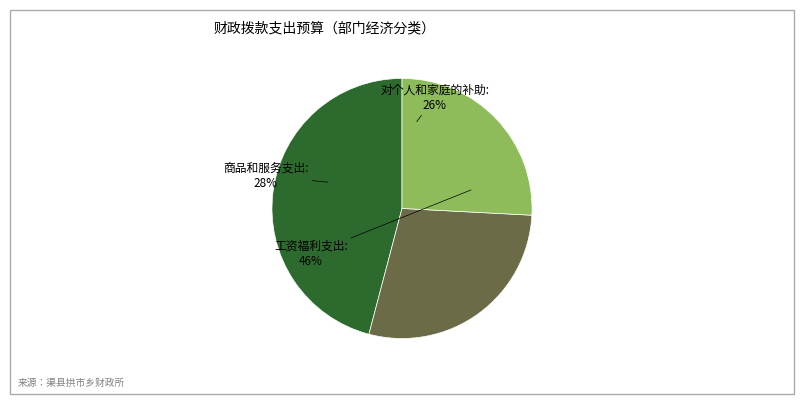

To the nearest percent, what is the difference between the largest and smallest slice percentages?

20%